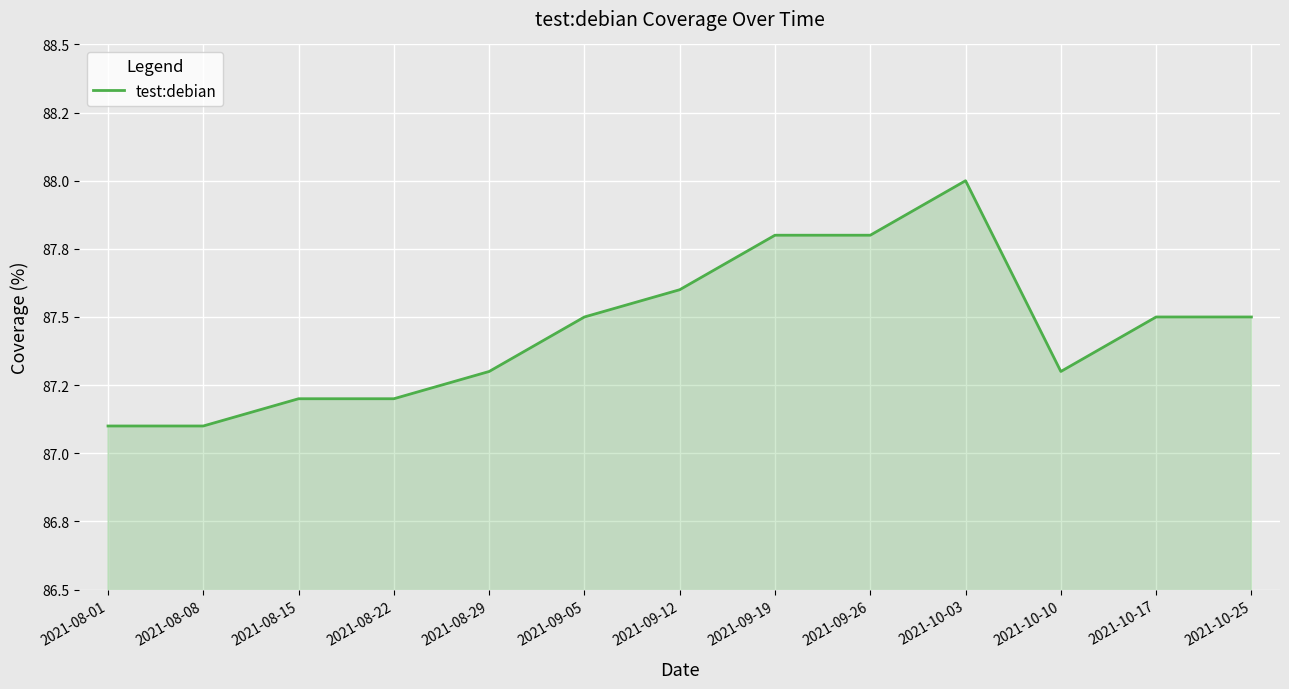

Is this an area chart (filled region under the line)?

Yes